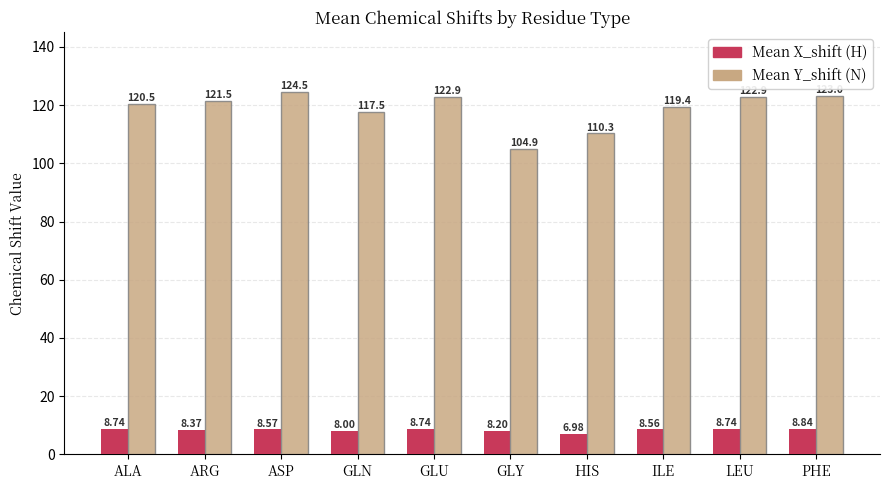

What is the spread (max minus min) of values at LEU?

114.2